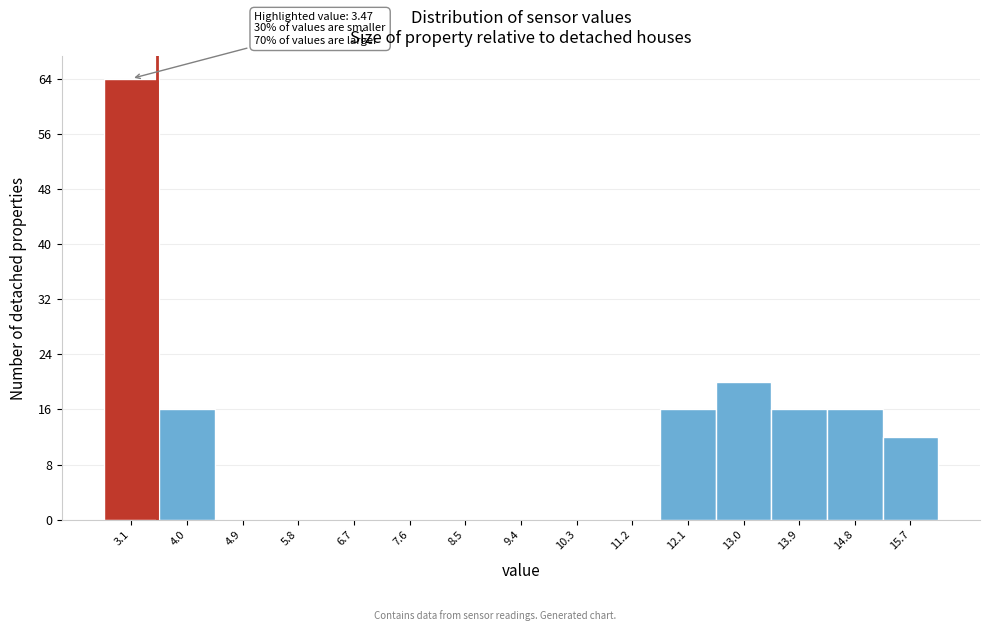

Which range on the x-axis has the tallest bar?

2.6 to 3.5